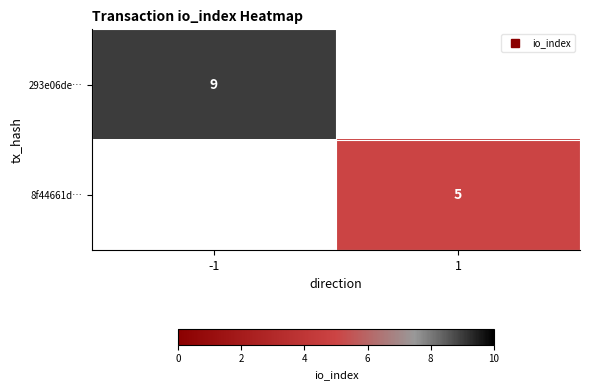

Which series has the largest range (max minus min)?

293e06de…